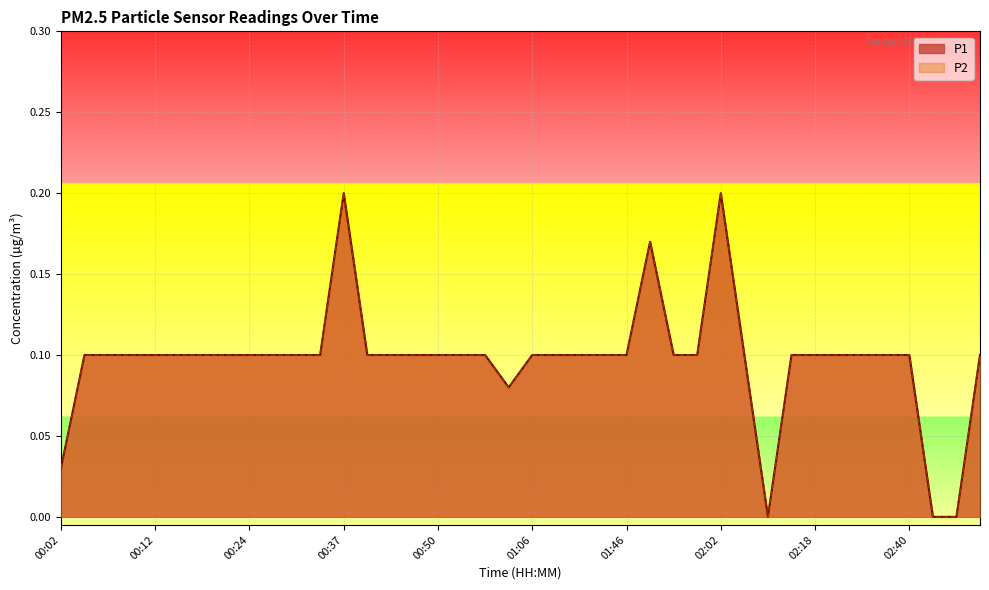

How many values in P2 are above zero?

37